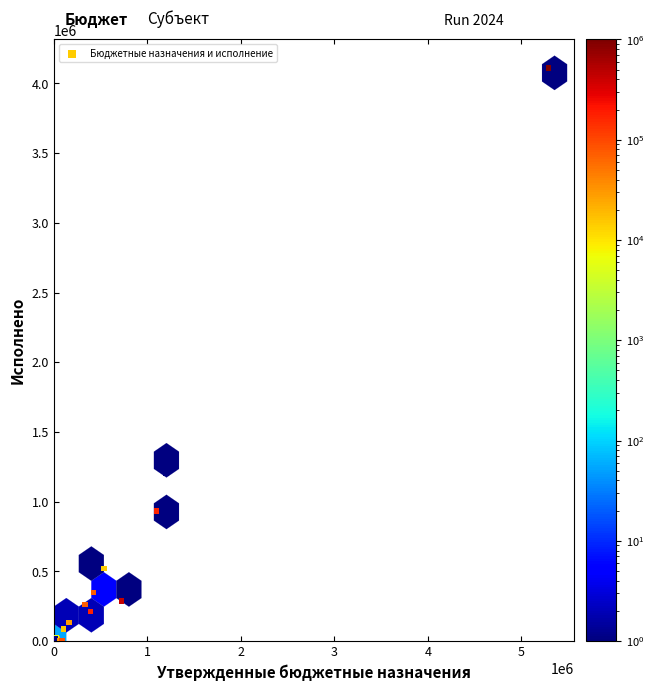

What Y value in the scatter plot is closest to 2054667?

1200000.0